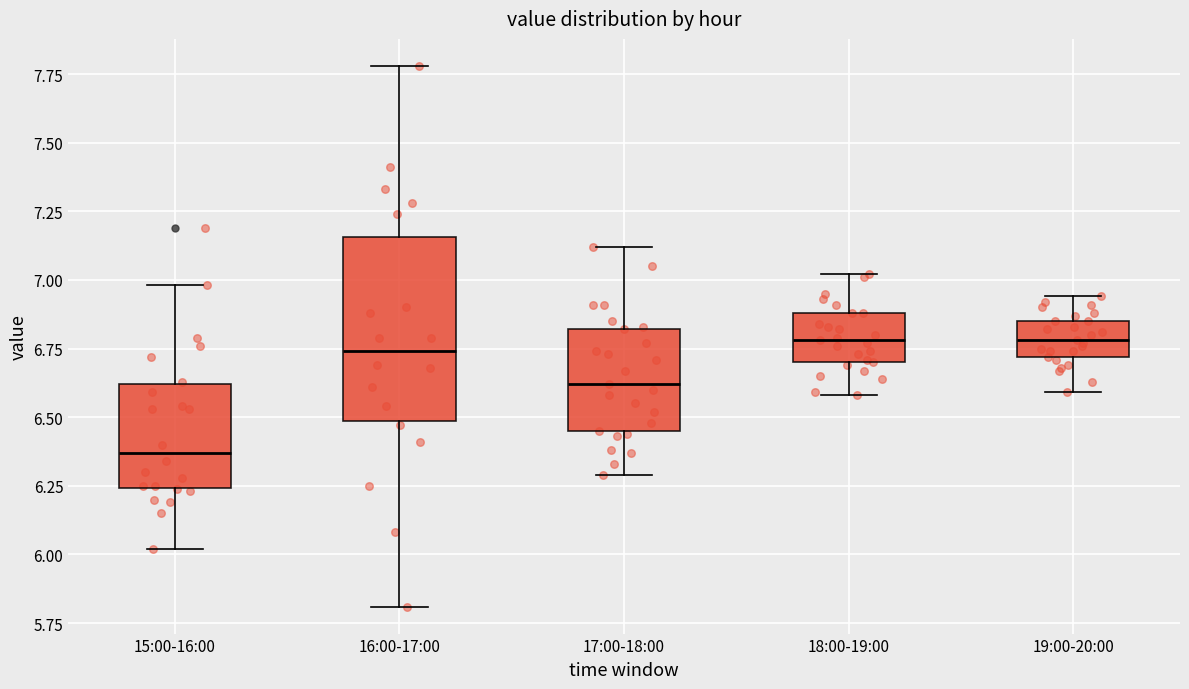

Comparing the boxes themselves (not the whiskers), which one is the tallest?

16:00-17:00